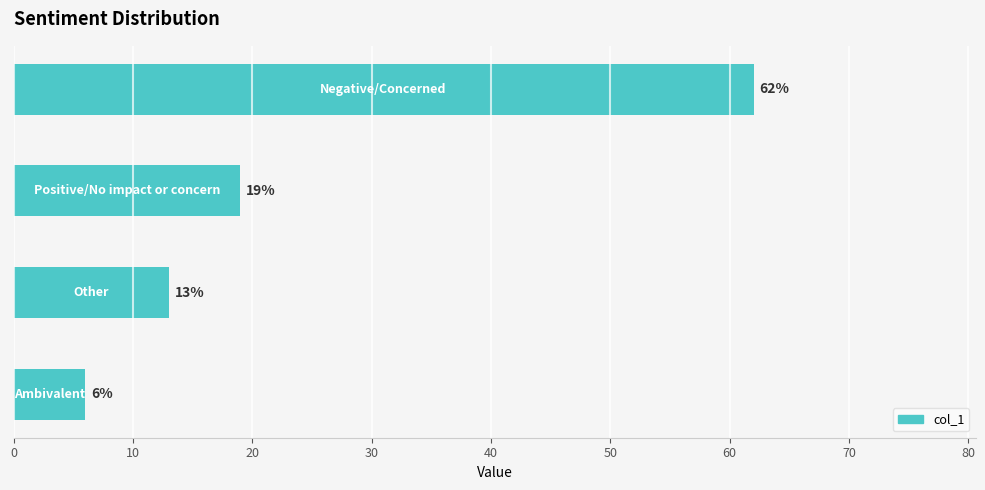

How many bars are there in total?

4